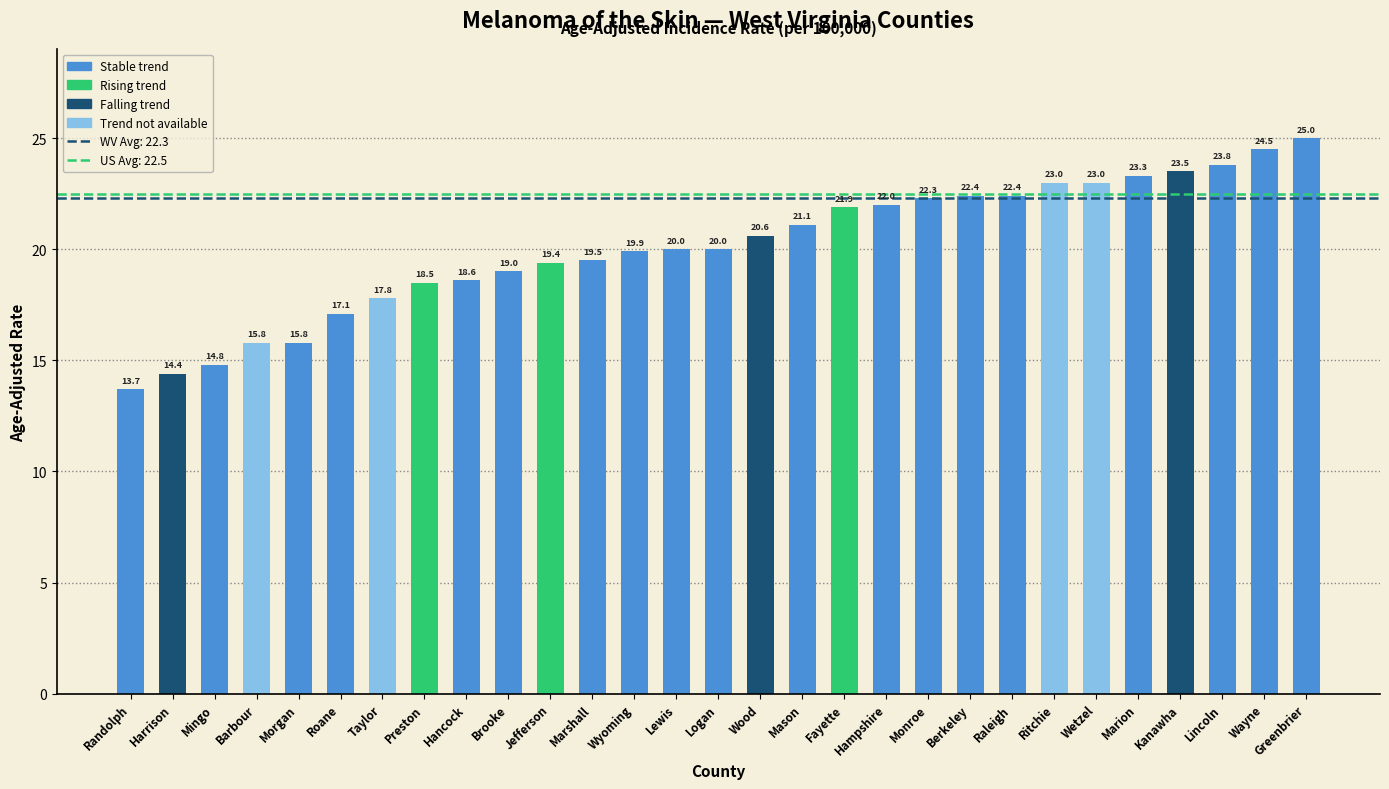

Which label corresponds to the largest value in the chart?

Greenbrier